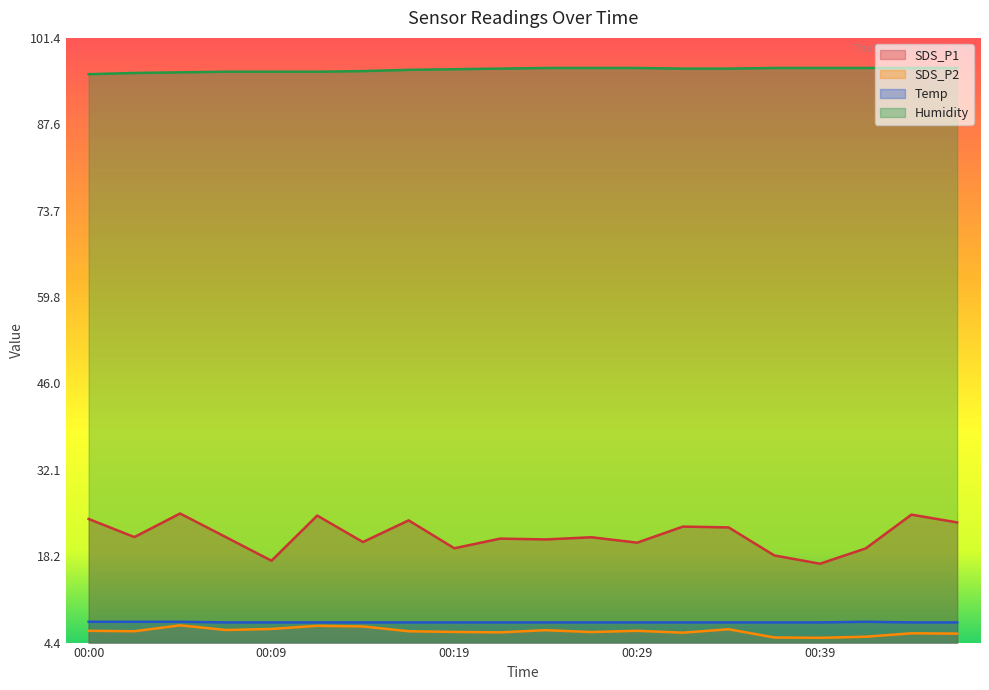

At 00:14, list the series in order from smallest to largest.

SDS_P2, Temp, SDS_P1, Humidity